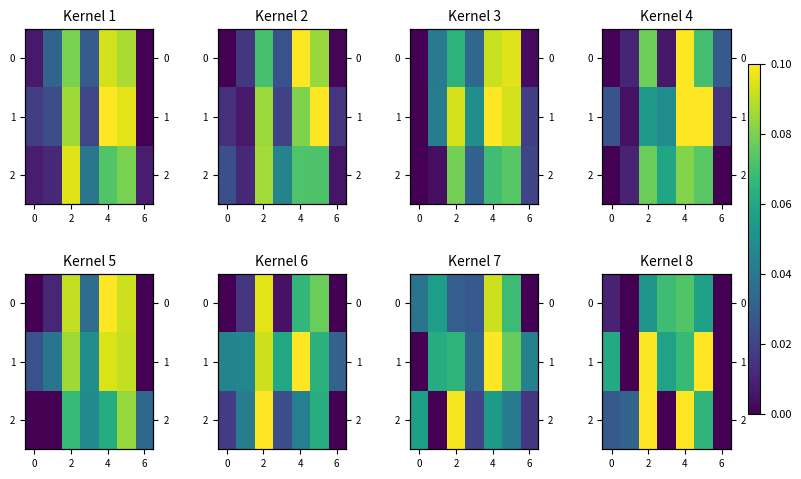

What is the difference between the maximum and minimum values in the 2 series?

0.1